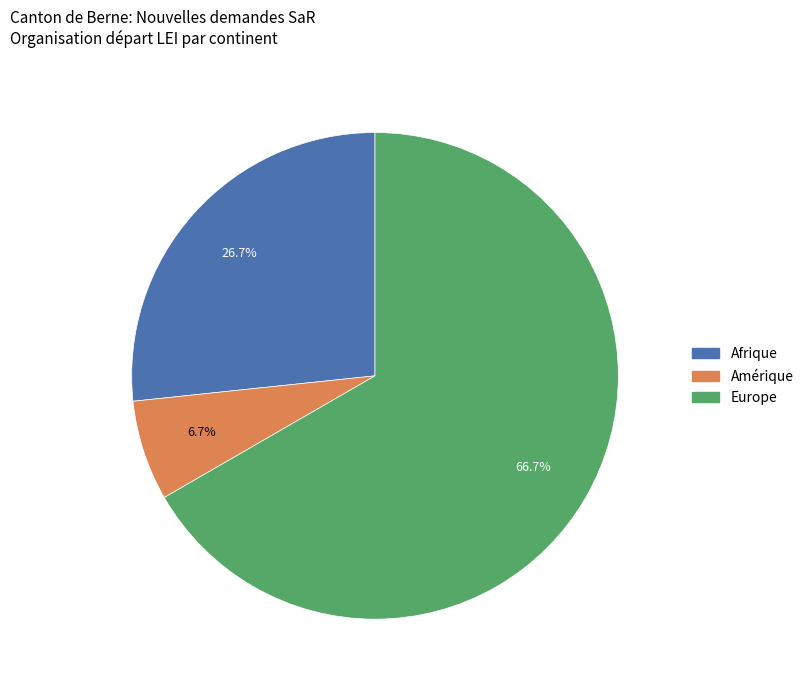

Is there any slice that represents more than half of the pie?

Yes